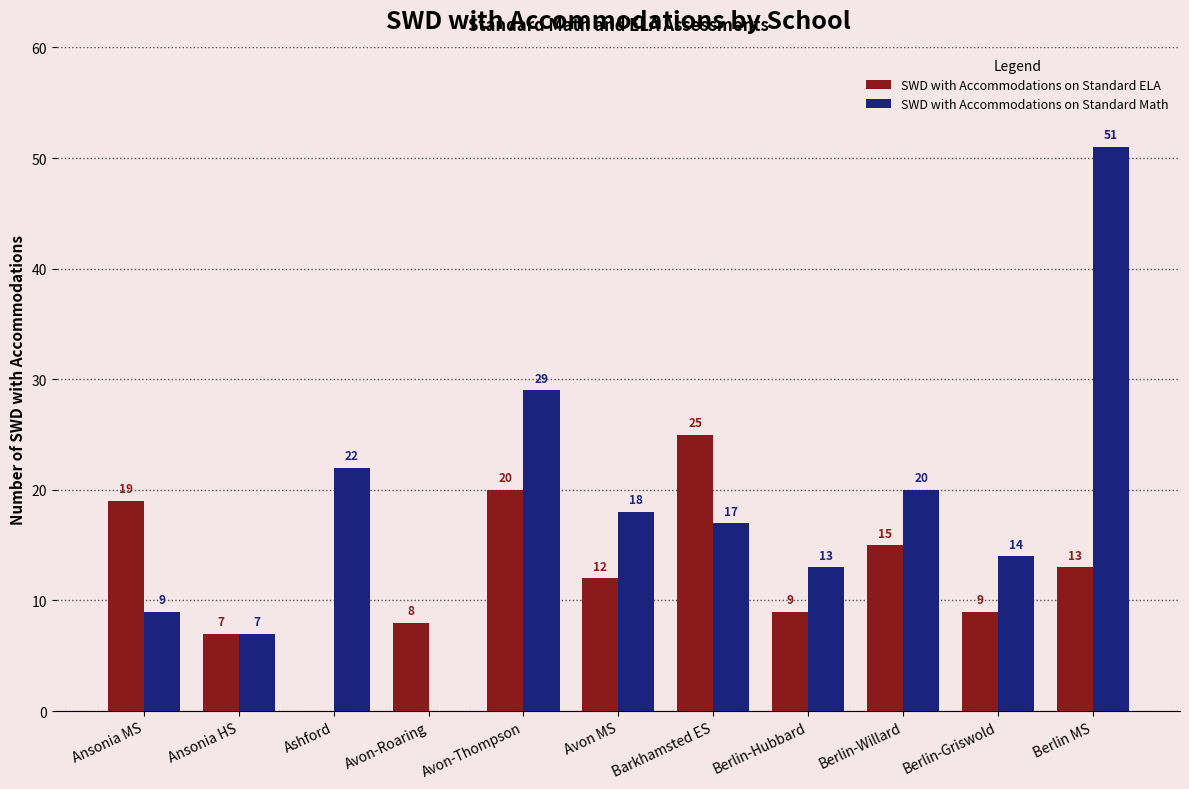

Are the bars grouped side by side (vs. stacked)?

Yes